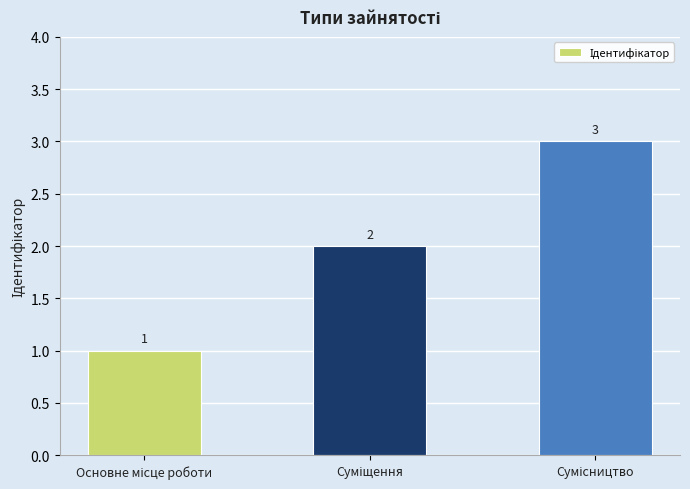

What is the maximum value shown in the chart?

3